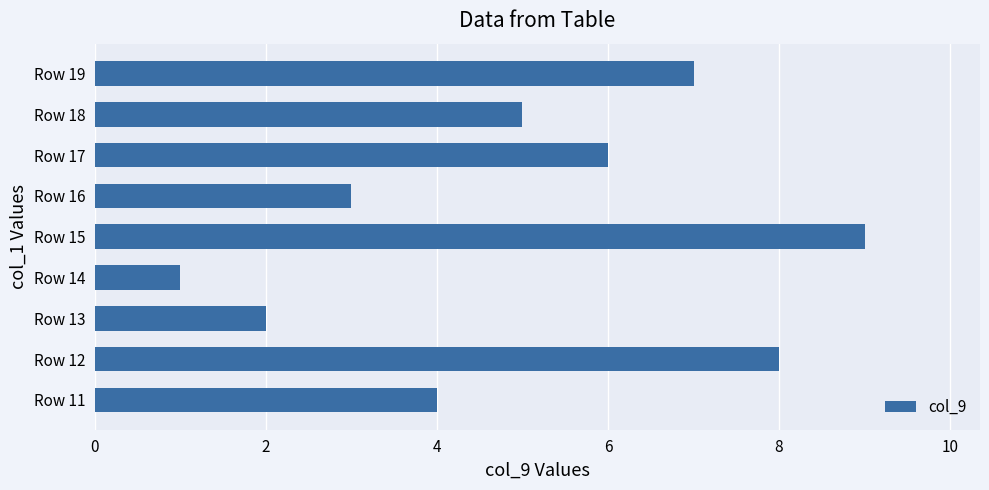

Reading bottom to top, transcribe all the data shown in this chart.

4	8	2	1	9	3	6	5	7